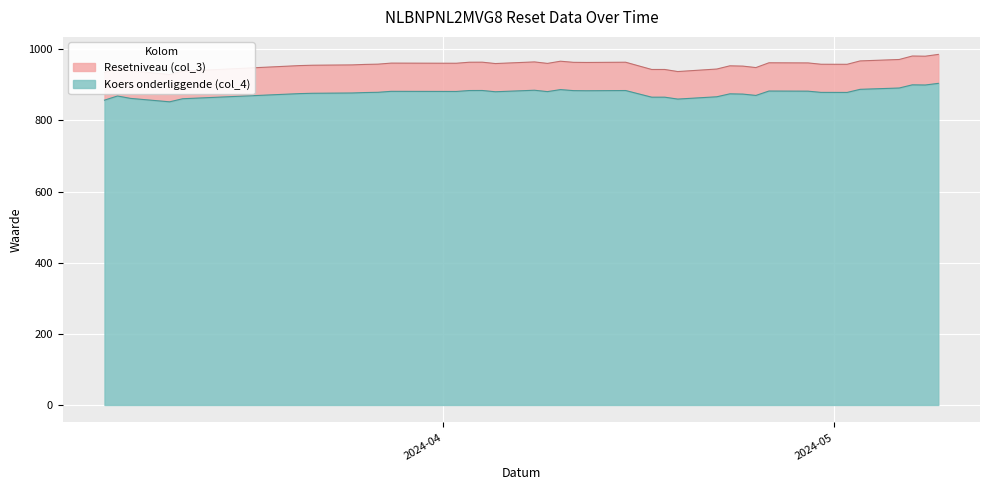

Rank the series by their maximum value, from lowest to highest.

Koers onderliggende (col_4), Resetniveau (col_3)